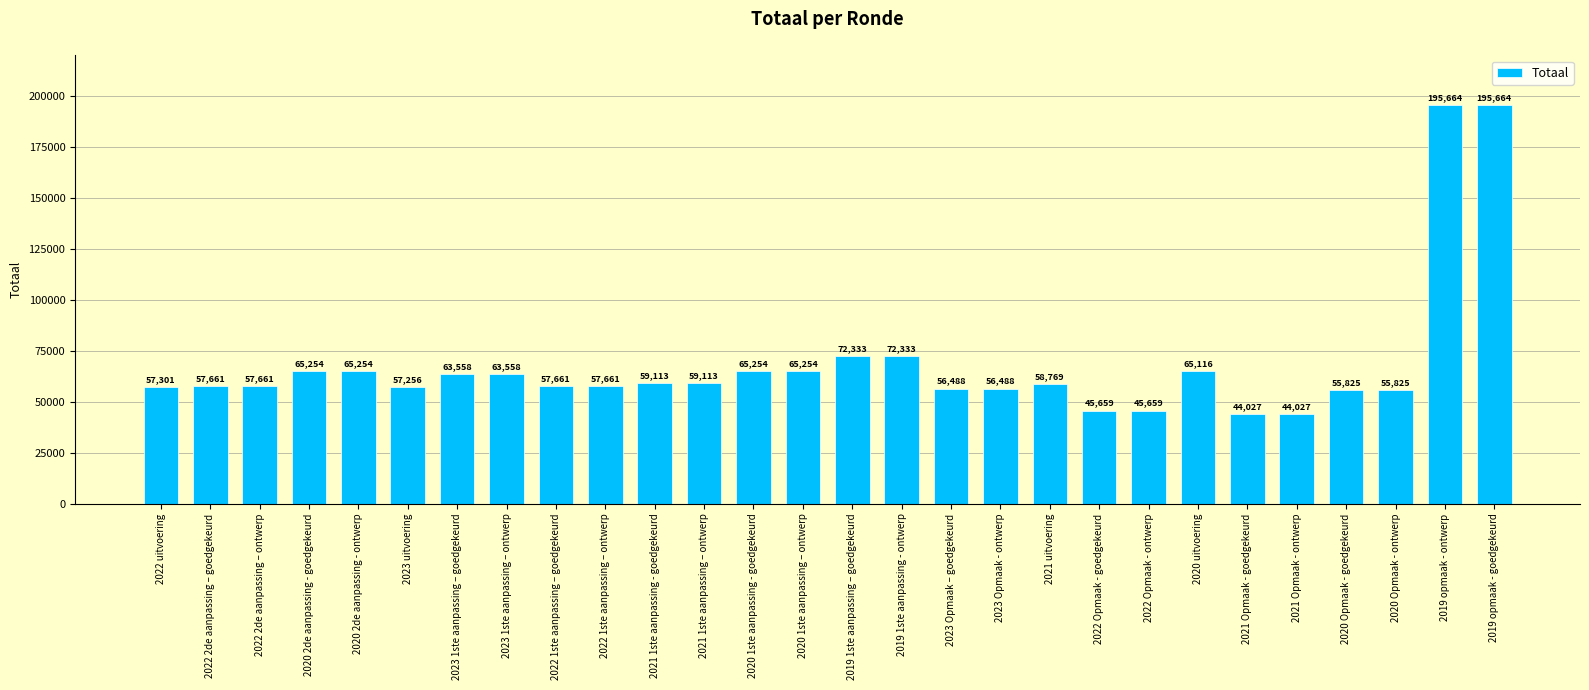

What is the value of the 17th bar from the left?

56488